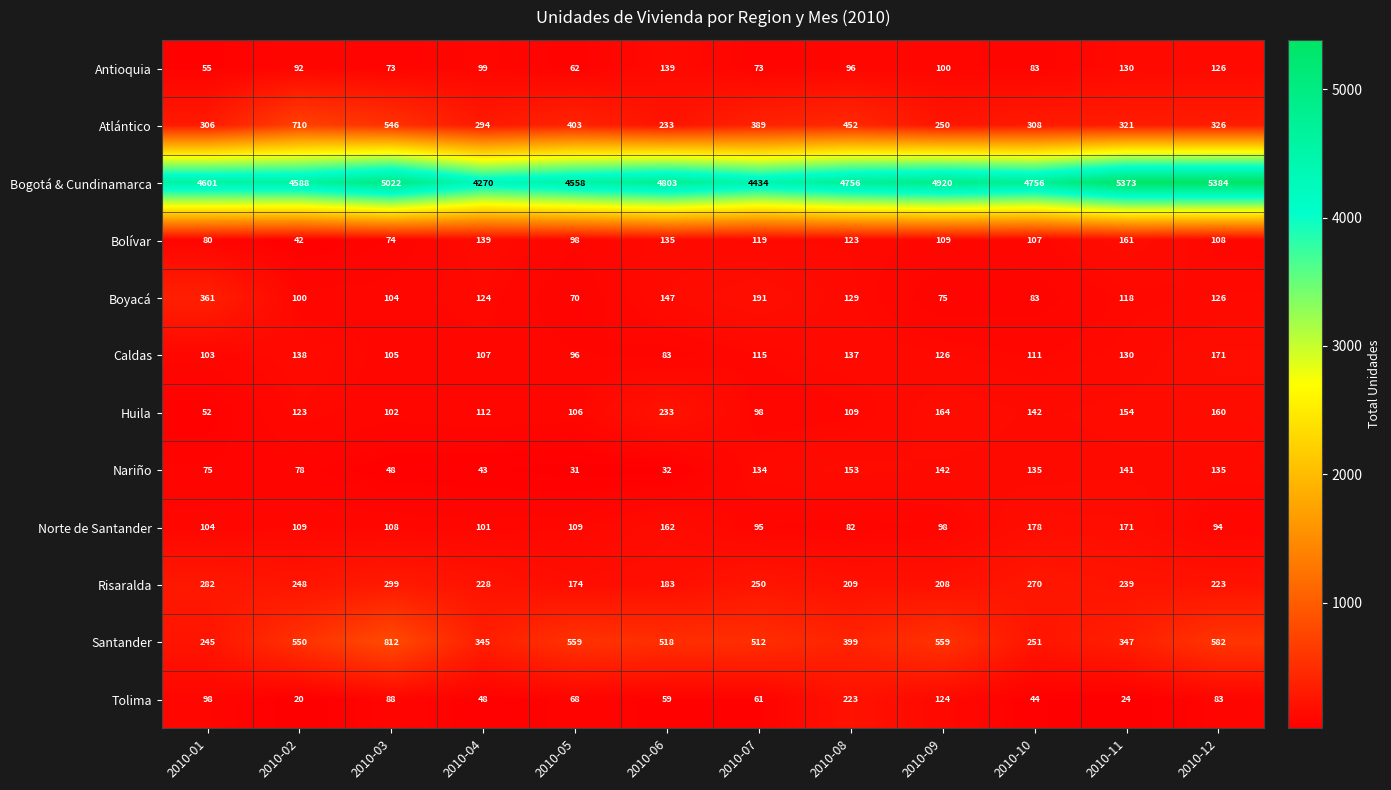

What is the difference between the highest and lowest values at 2010-11?

5349